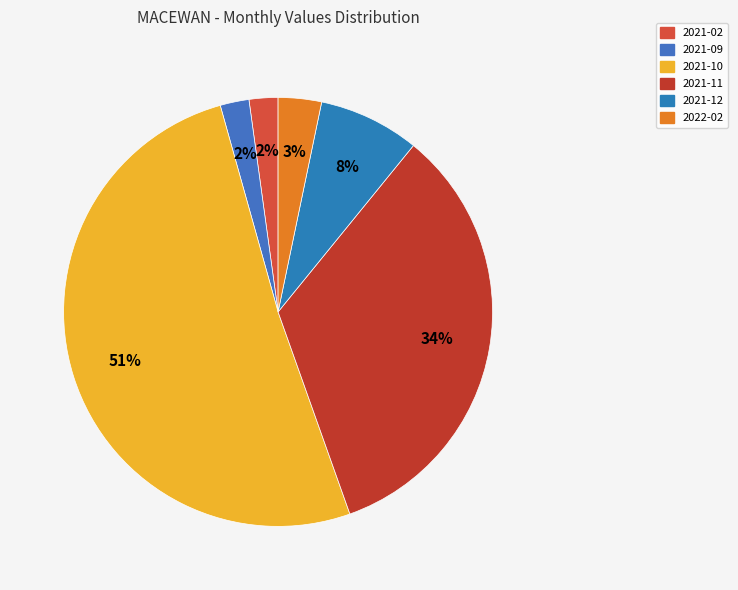

To the nearest percent, what portion does 2021-10 represent?

51%